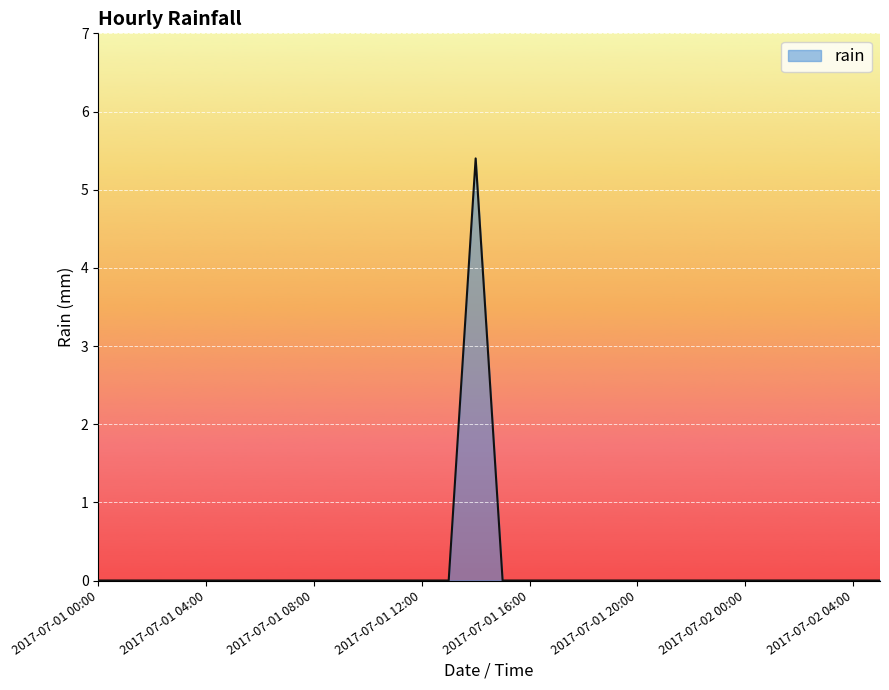

What is the maximum value shown in the chart?

5.4